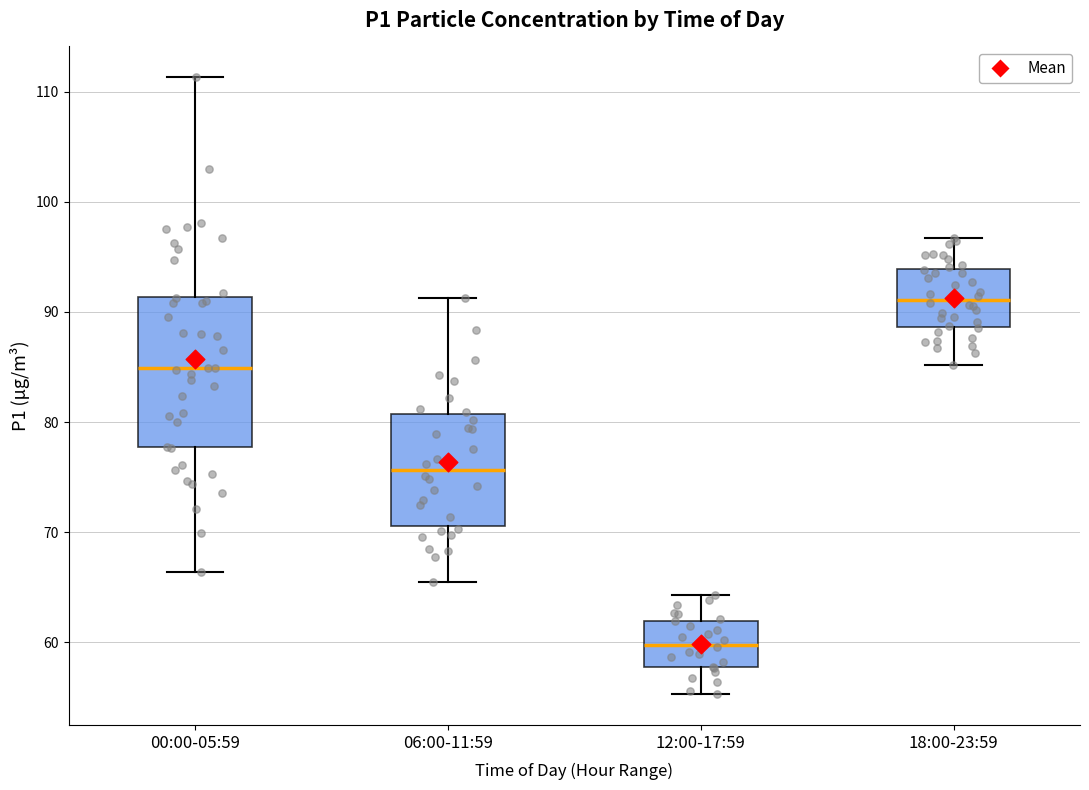

Reading left to right, read every box against the y-axis: the position of its median line, the range the box covers, and the ends of its whiskers. The values are not printed on the chart, so give them approximately, as read against the axis.

00:00-05:59: median 85, box 78 to 91, whiskers 66 to 111
06:00-11:59: median 76, box 71 to 81, whiskers 66 to 91
12:00-17:59: median 60, box 58 to 62, whiskers 55 to 64
18:00-23:59: median 91, box 89 to 94, whiskers 85 to 97